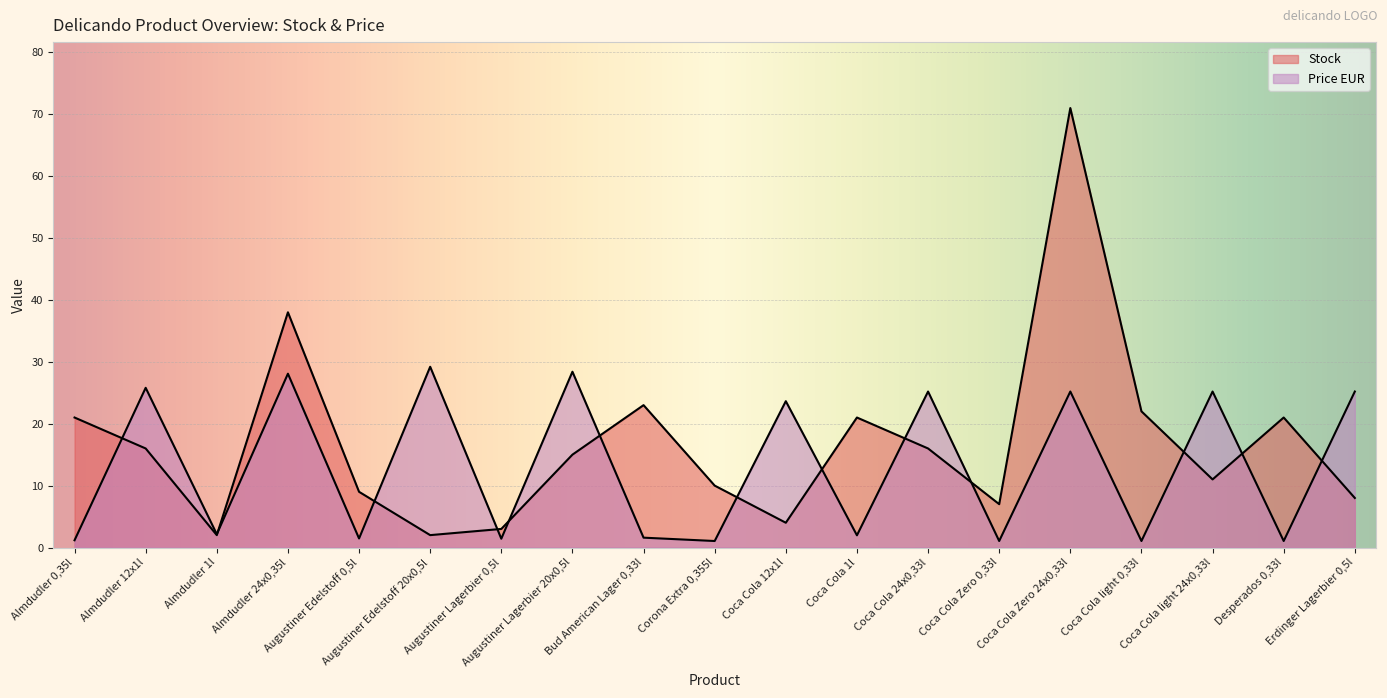

Where is Price EUR nearest to the value 15?

Coca Cola 12x1l